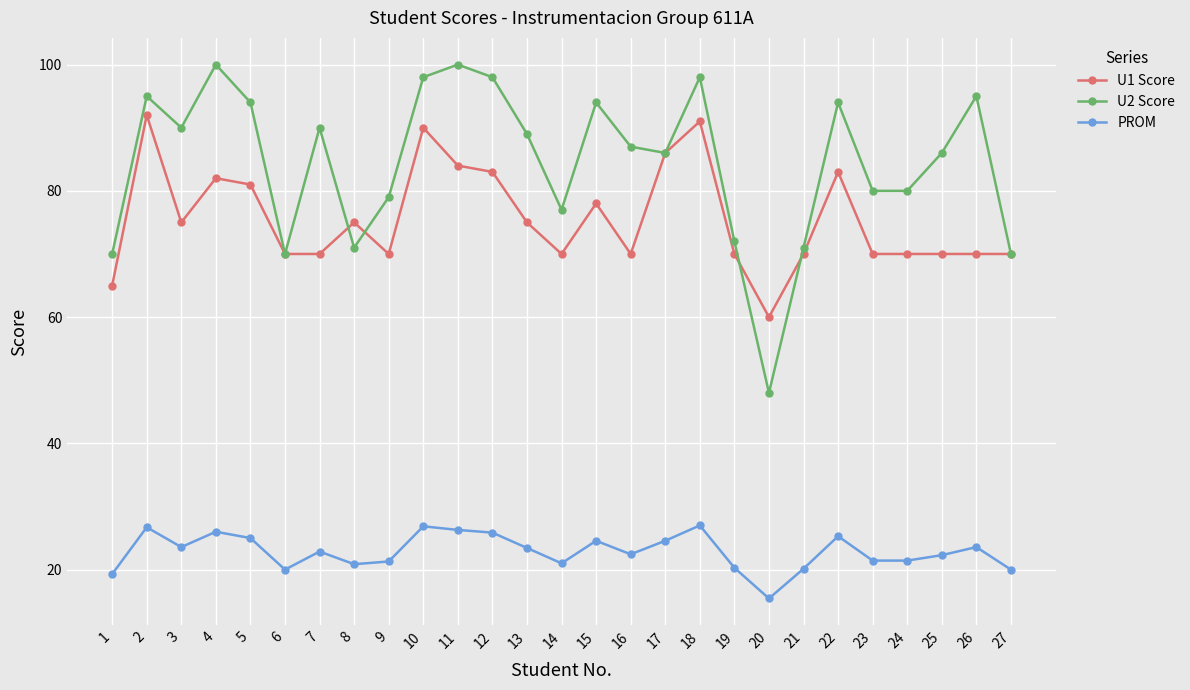

What is the total value across all series at 3?

188.6